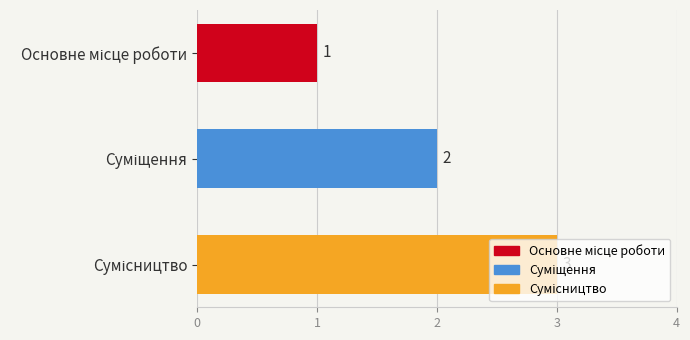

What is the sum of all values?

6